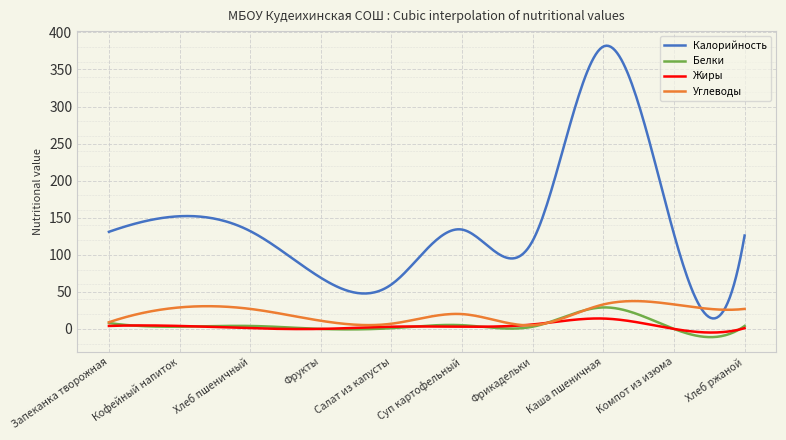

True or false: Жиры and Калорийность cross at least once.

False